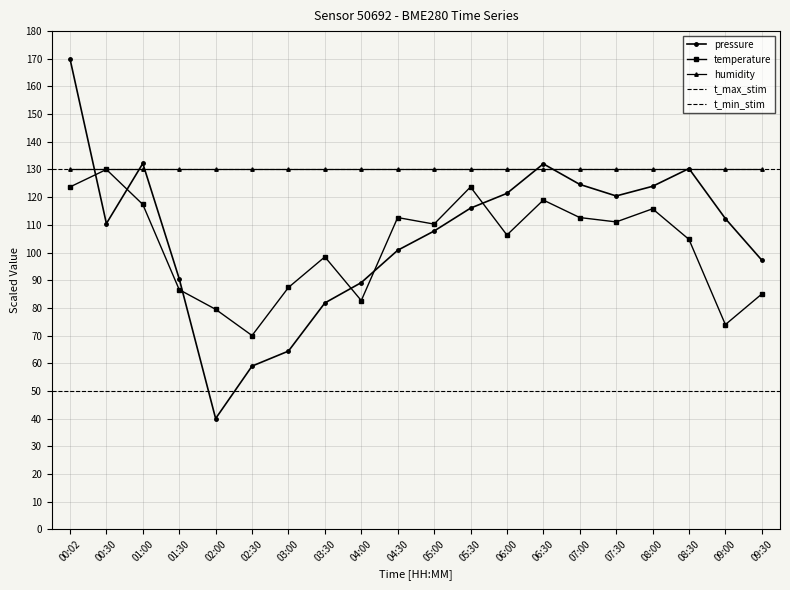

Which series has the widest spread of values?

pressure